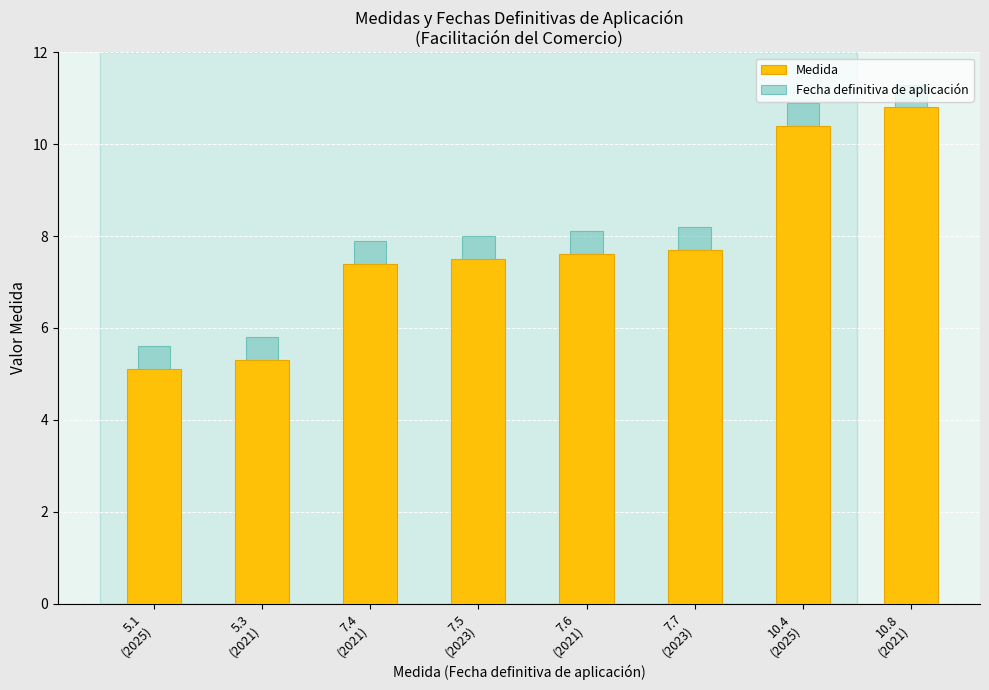

What are all the series names shown in the legend?

Medida, Fecha definitiva de aplicación